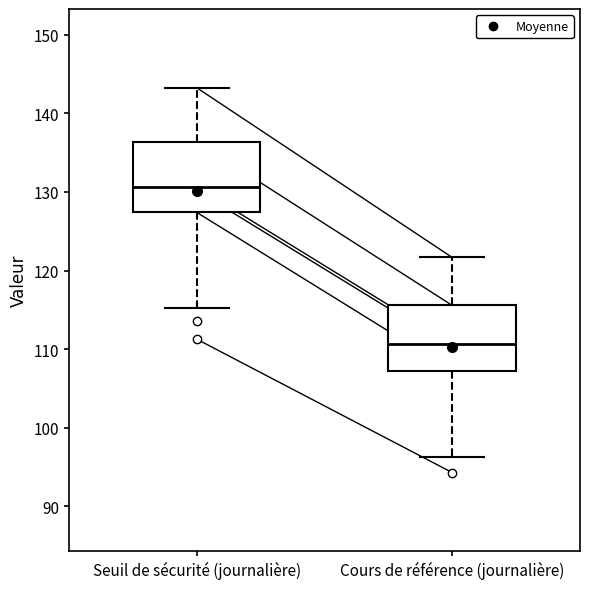

Which box has the highest median line?

Seuil de sécurité (journalière)